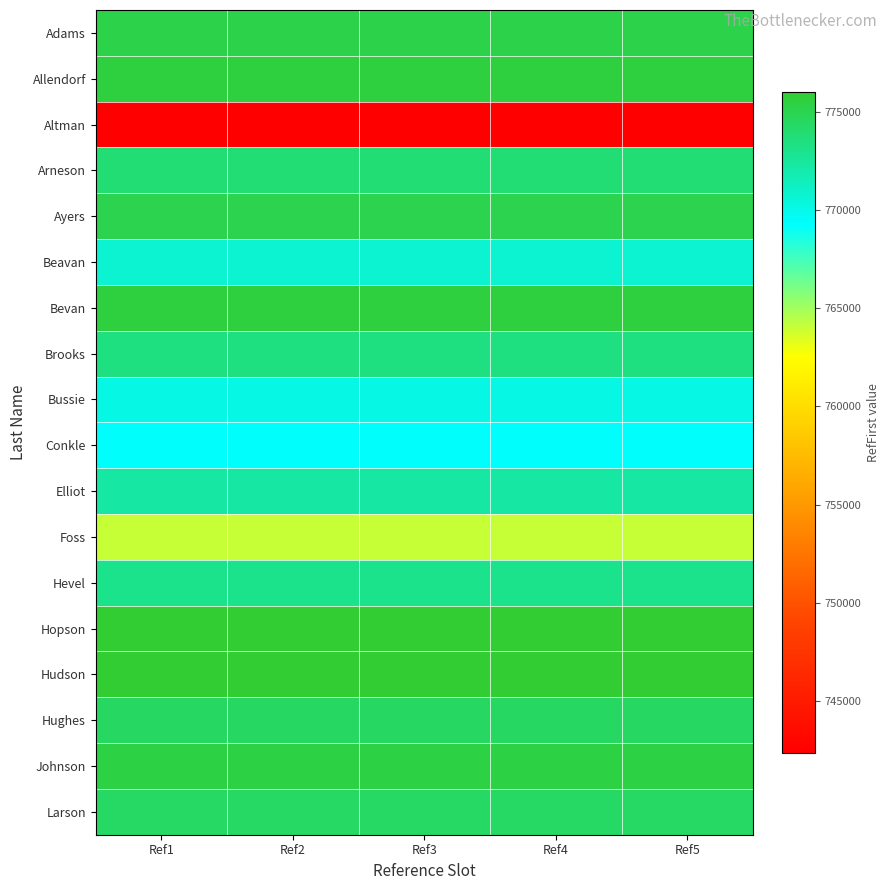

Reading left to right, what are all the values shown in this chart?

Adams: Ref1=775232	Ref2=775232	Ref3=775232	Ref4=775232	Ref5=775232
Allendorf: Ref1=775541	Ref2=775541	Ref3=775541	Ref4=775541	Ref5=775541
Altman: Ref1=742325	Ref2=742325	Ref3=742325	Ref4=742325	Ref5=742325
Arneson: Ref1=773862	Ref2=773862	Ref3=773862	Ref4=773862	Ref5=773862
Ayers: Ref1=775112	Ref2=775112	Ref3=775112	Ref4=775112	Ref5=775112
Beavan: Ref1=770850	Ref2=770850	Ref3=770850	Ref4=770850	Ref5=770850
Bevan: Ref1=775550	Ref2=775550	Ref3=775550	Ref4=775550	Ref5=775550
Brooks: Ref1=773465	Ref2=773465	Ref3=773465	Ref4=773465	Ref5=773465
Bussie: Ref1=770177	Ref2=770177	Ref3=770177	Ref4=770177	Ref5=770177
Conkle: Ref1=769383	Ref2=769383	Ref3=769383	Ref4=769383	Ref5=769383
Elliot: Ref1=772279	Ref2=772279	Ref3=772279	Ref4=772279	Ref5=772279
Foss: Ref1=764010	Ref2=764010	Ref3=764010	Ref4=764010	Ref5=764010
Hevel: Ref1=773025	Ref2=773025	Ref3=773025	Ref4=773025	Ref5=773025
Hopson: Ref1=776055	Ref2=776055	Ref3=776055	Ref4=776055	Ref5=776055
Hudson: Ref1=776017	Ref2=776017	Ref3=776017	Ref4=776017	Ref5=776017
Hughes: Ref1=774445	Ref2=774445	Ref3=774445	Ref4=774445	Ref5=774445
Johnson: Ref1=775449	Ref2=775449	Ref3=775449	Ref4=775449	Ref5=775449
Larson: Ref1=774370	Ref2=774370	Ref3=774370	Ref4=774370	Ref5=774370